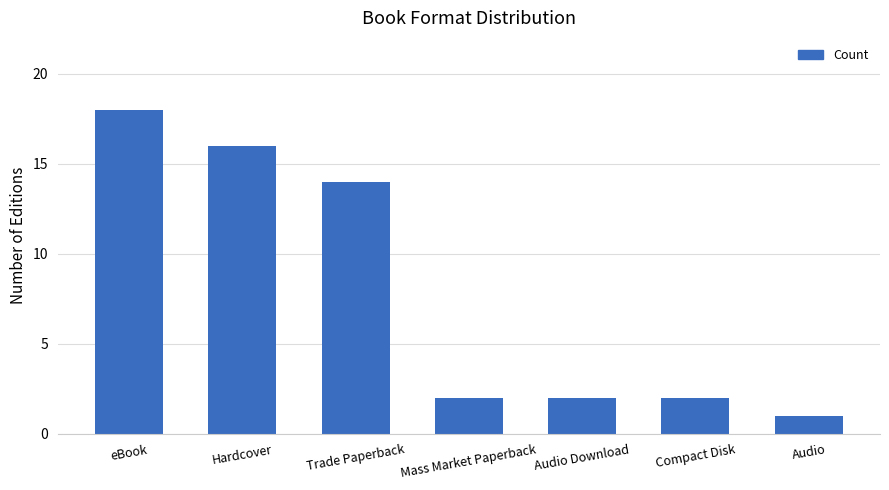

What is the difference between the second highest and minimum values?

15